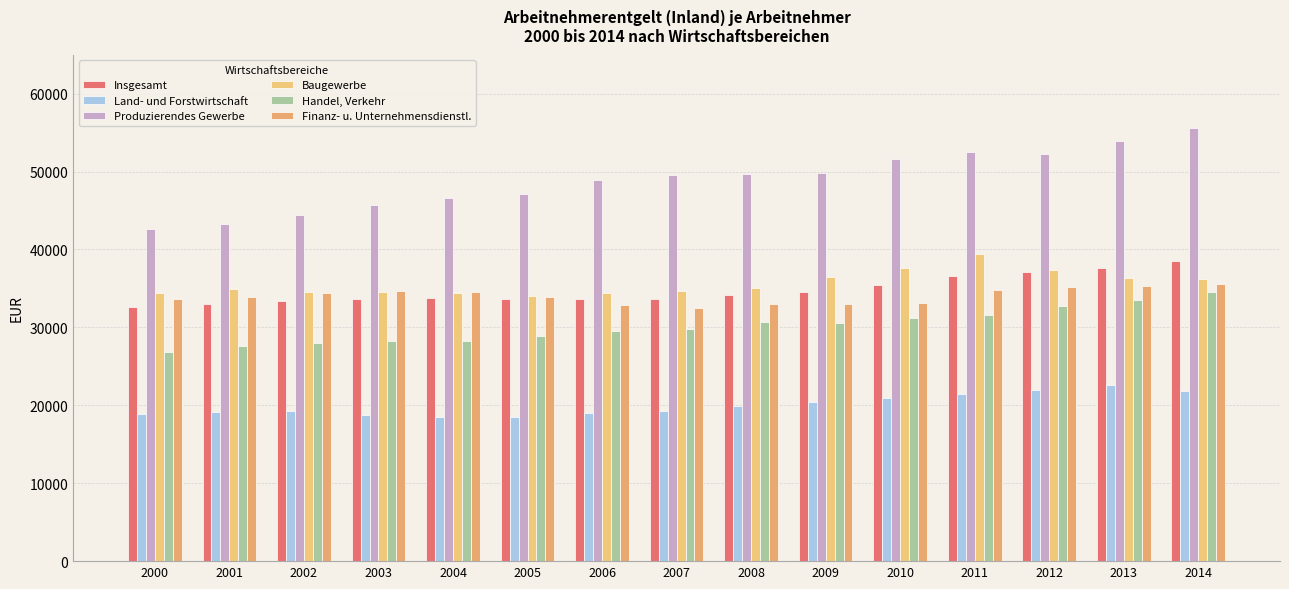

Which series changed the most between 2003 and 2004?

Produzierendes Gewerbe